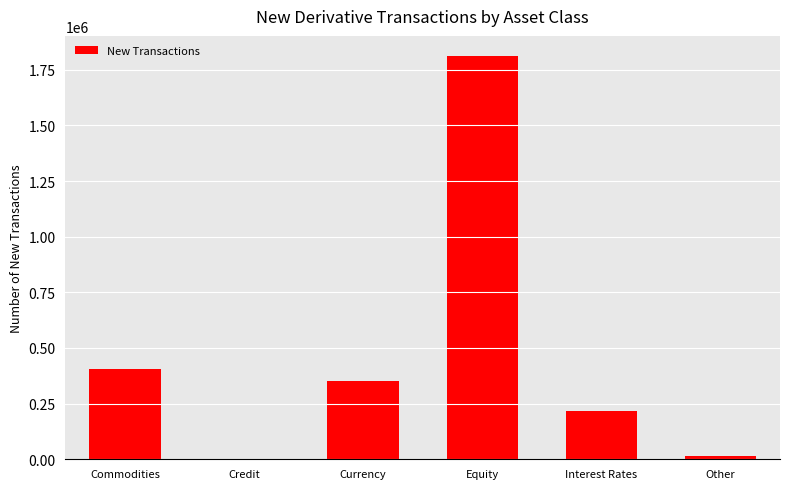

At which label is the value closest to 906127?

Commodities